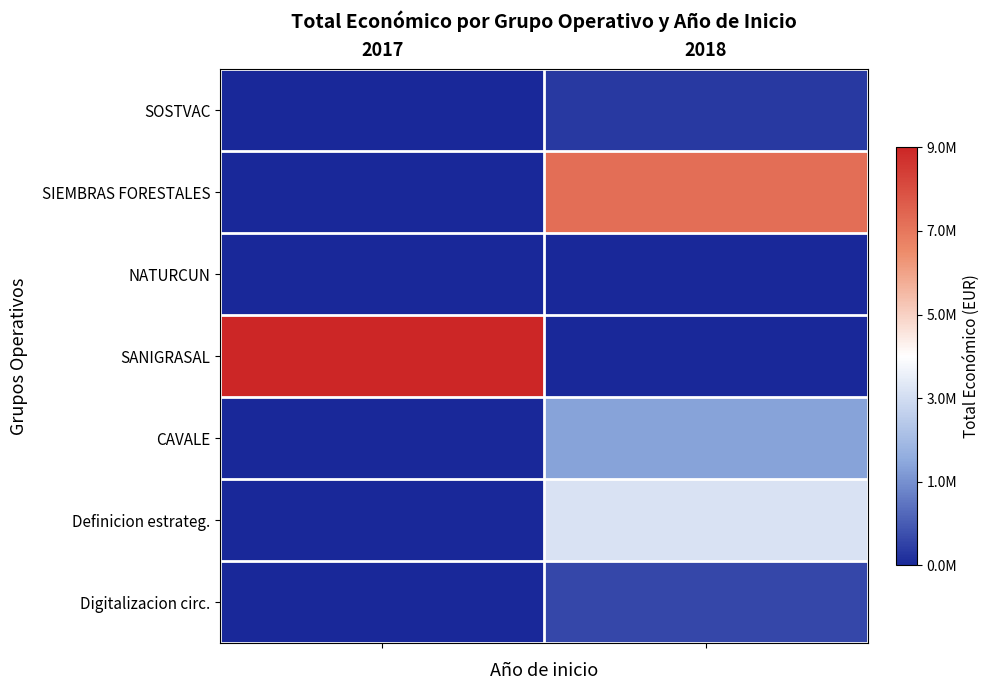

At which category is the sum across all series the highest?

2018